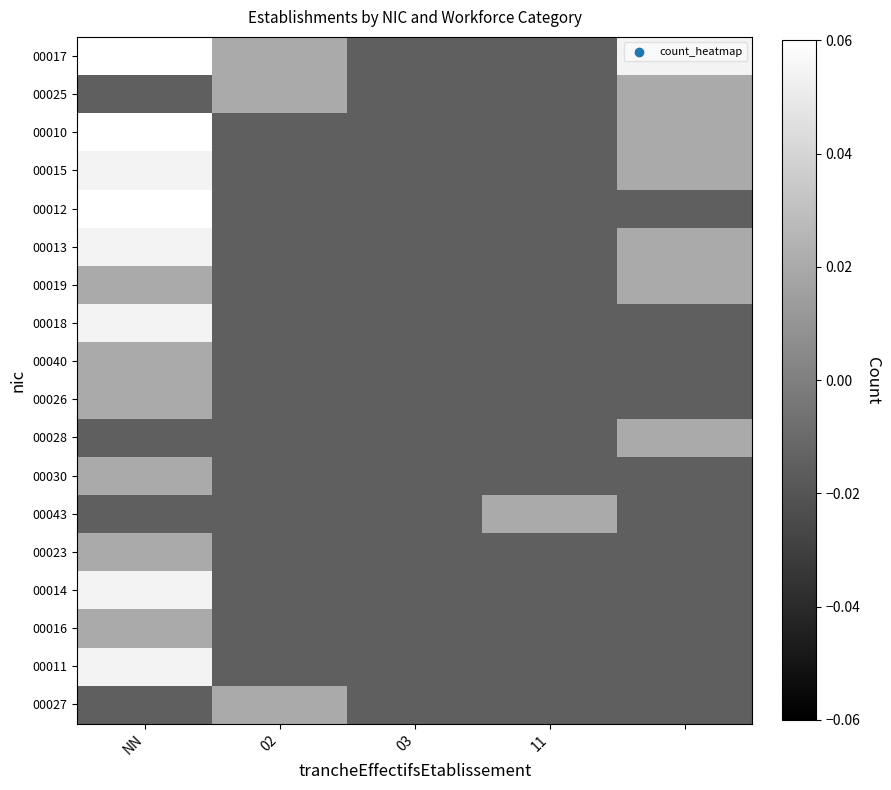

At which category is the sum across all series the highest?

NN